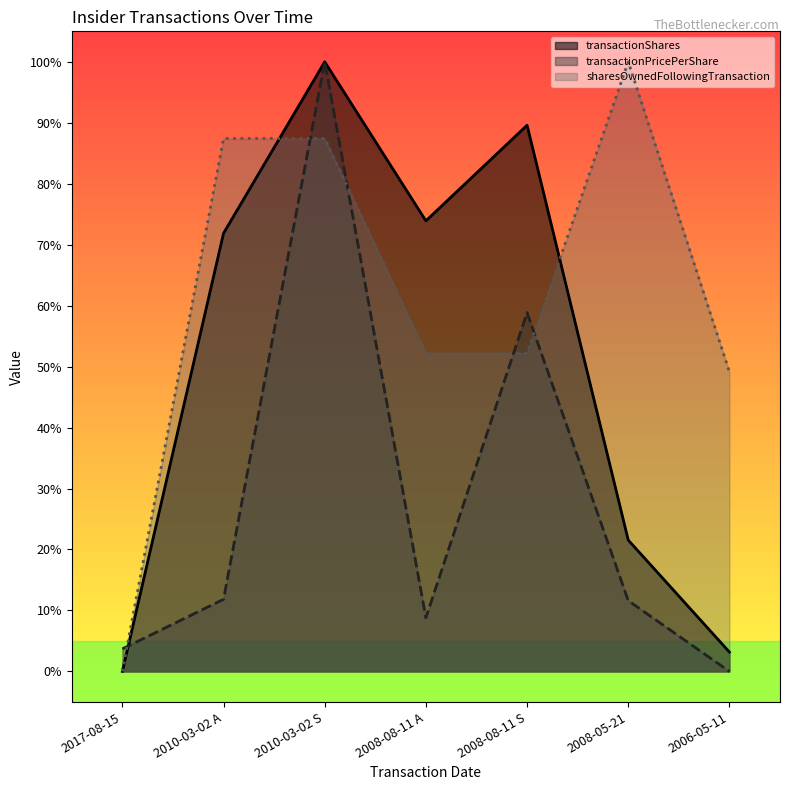

Which series changed the most between 2008-08-11 S and 2008-05-21?

transactionShares